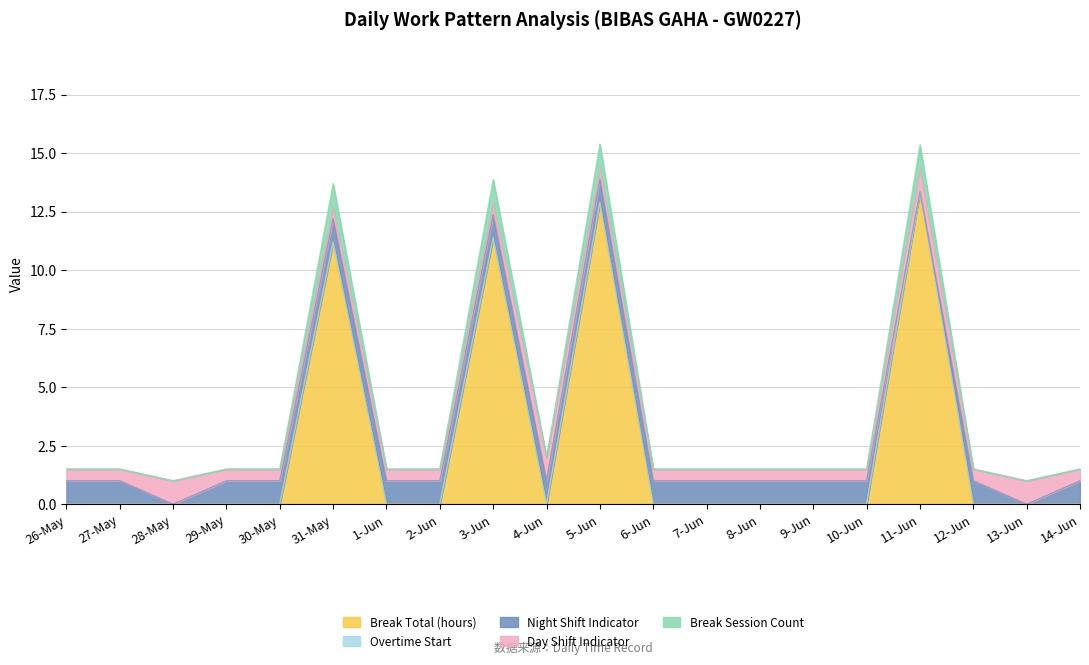

What position from the left is 31-May?

6